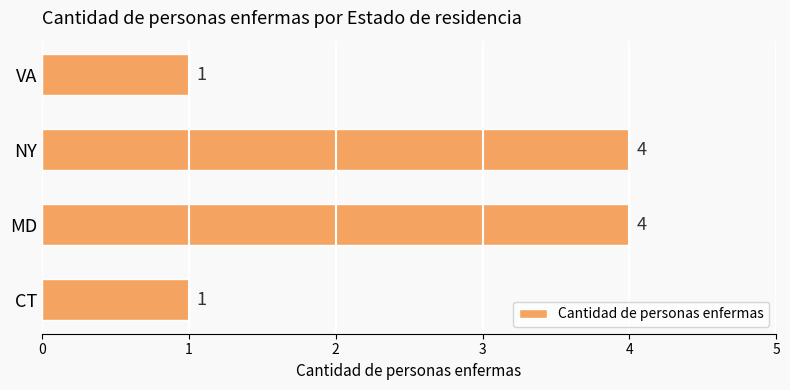

The value at CT is 2. True or false?

False